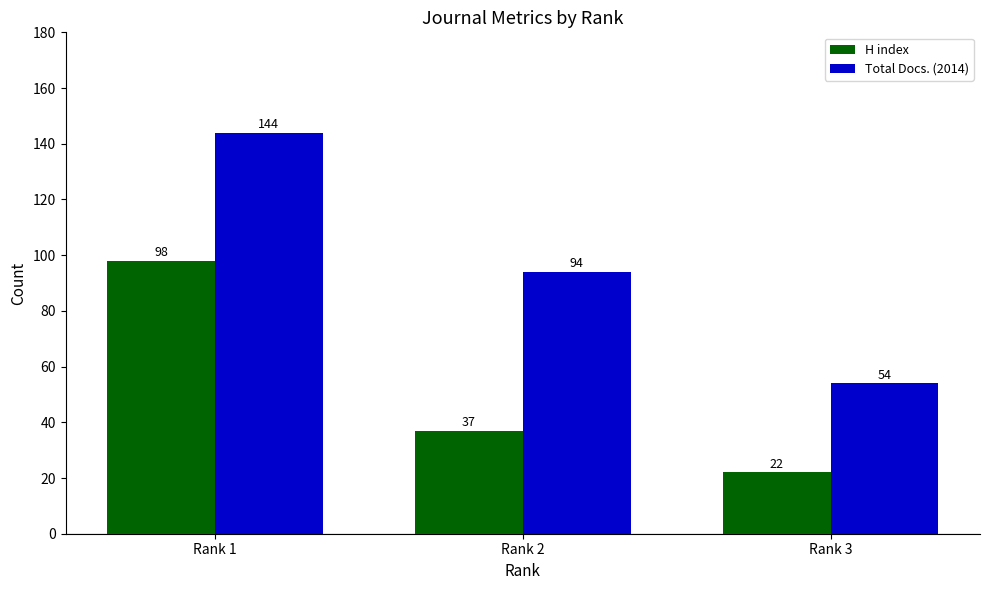

What is the value of the Total Docs. (2014) bar at the 1st from the left?

144